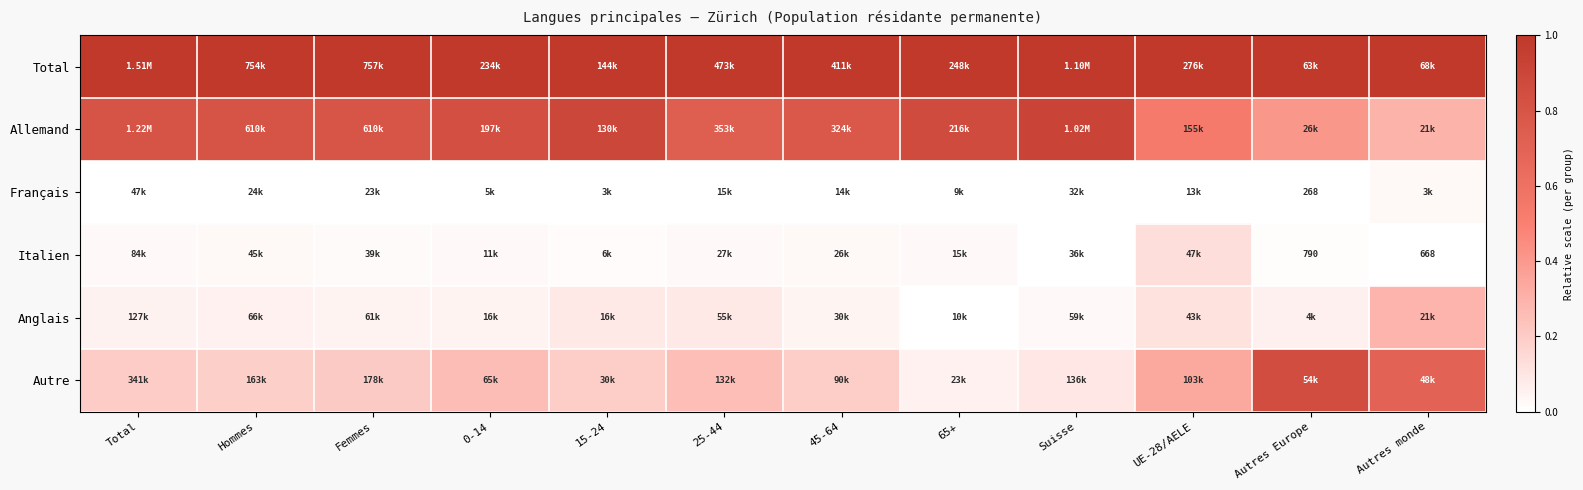

Count the number of categories in the chart.

12